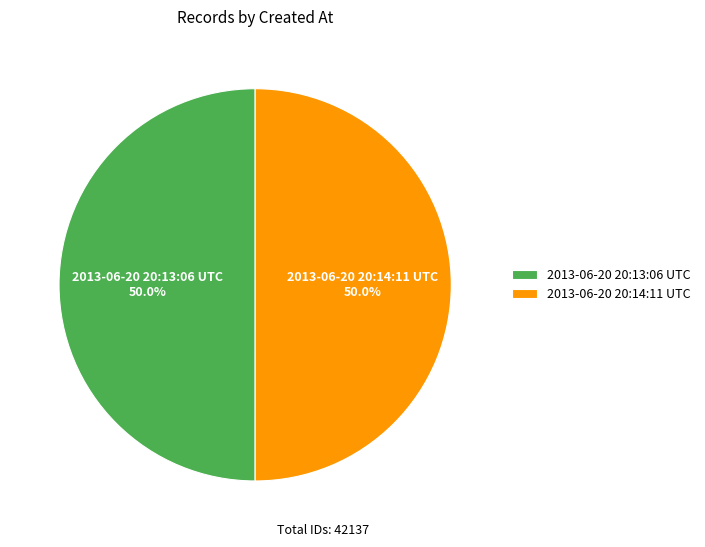

Combined, what portion of the pie is 2013-06-20 20:14:11 UTC and 2013-06-20 20:13:06 UTC?

100.0%